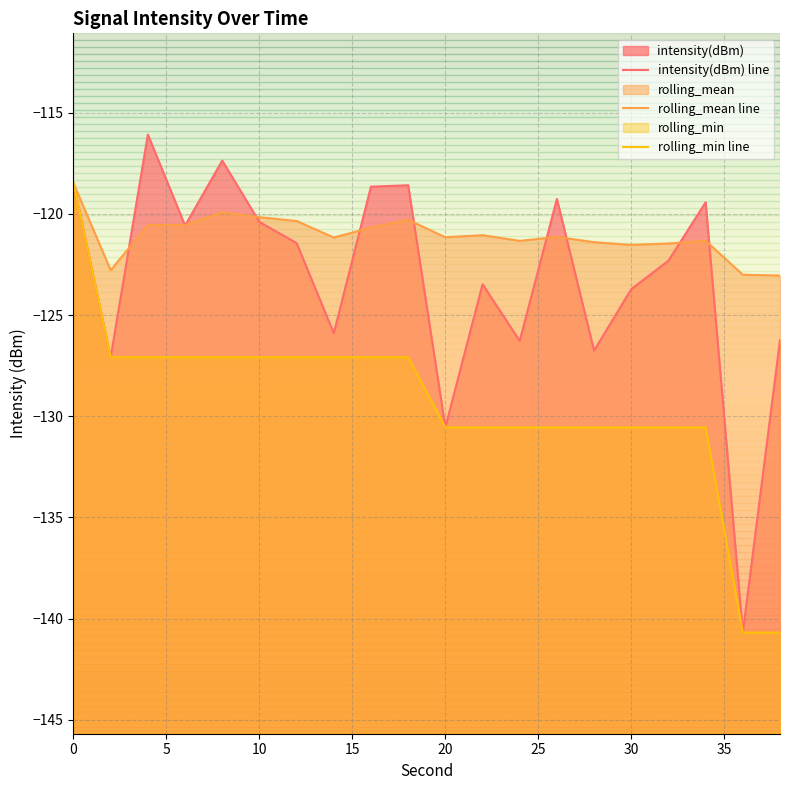

What is the average value of the rolling_min line series?

-129.4